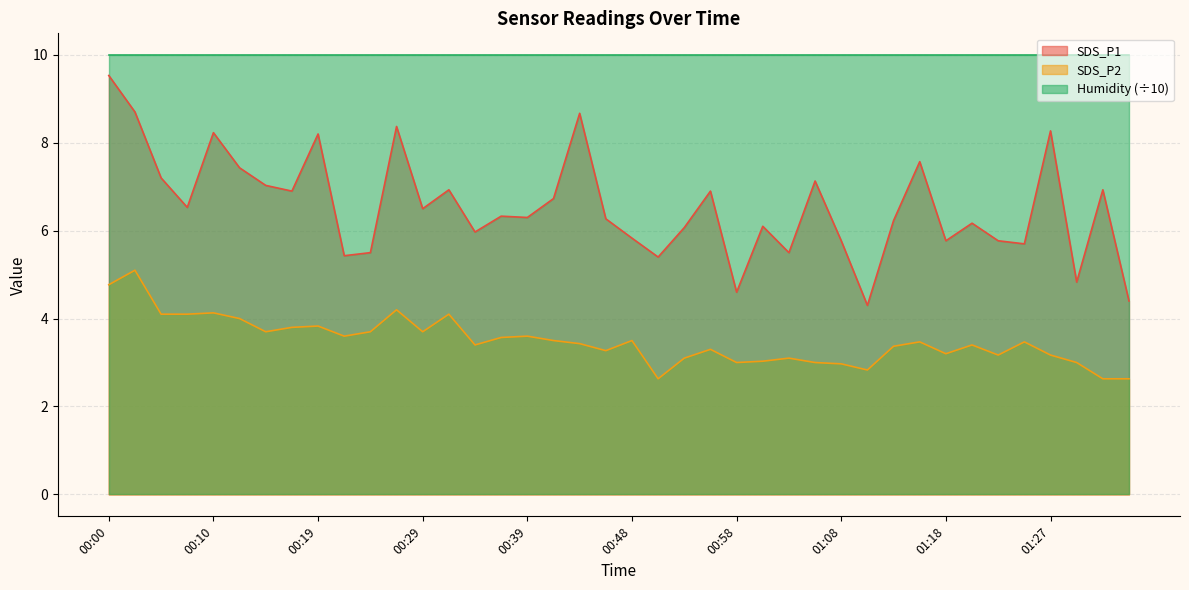

The value of SDS_P1 at 00:34 is 6.0. True or false?

True